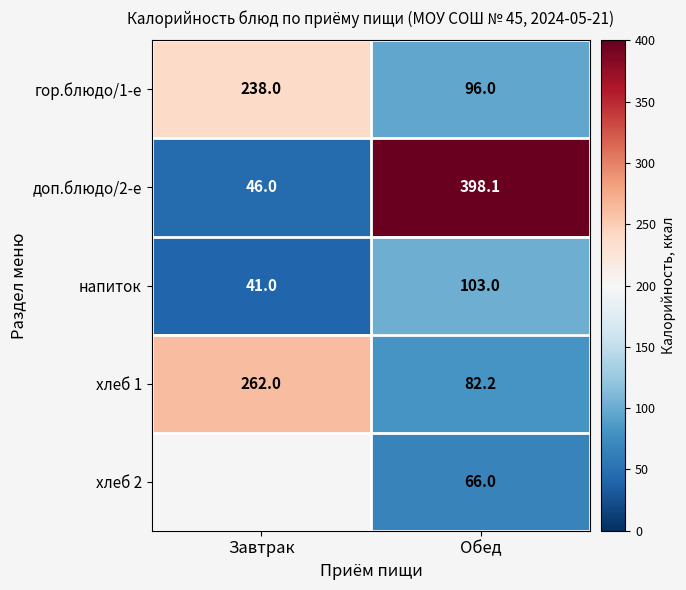

What is the smallest value displayed?

41.0